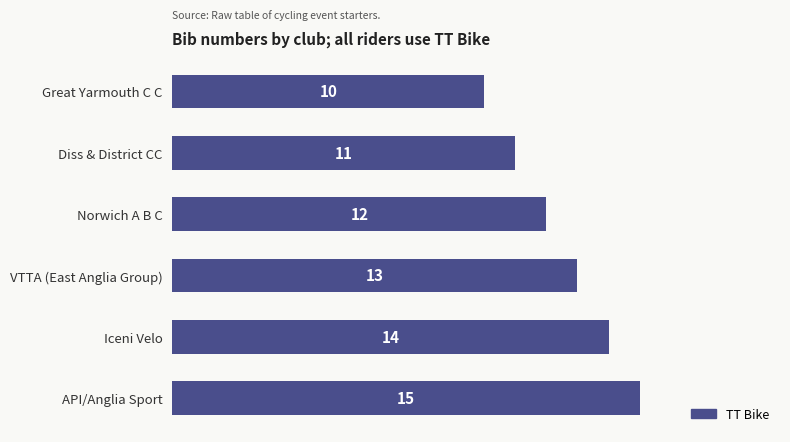

Reading top to bottom, list all the values displayed in this chart.

Great Yarmouth C C=10	Diss & District CC=11	Norwich A B C=12	VTTA (East Anglia Group)=13	Iceni Velo=14	API/Anglia Sport=15